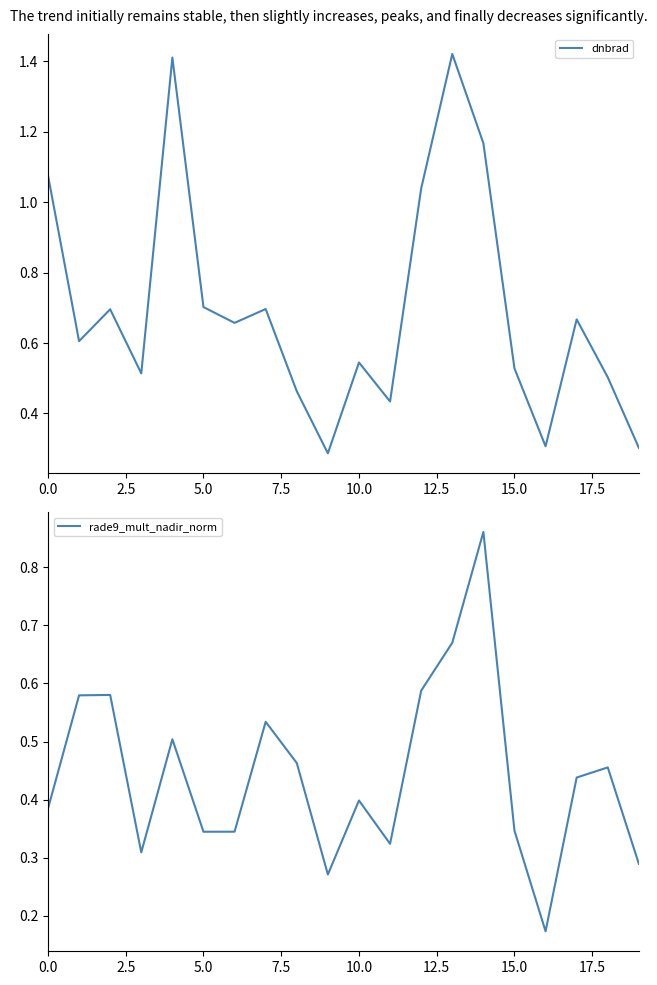

At which category is the sum across all series the highest?

13